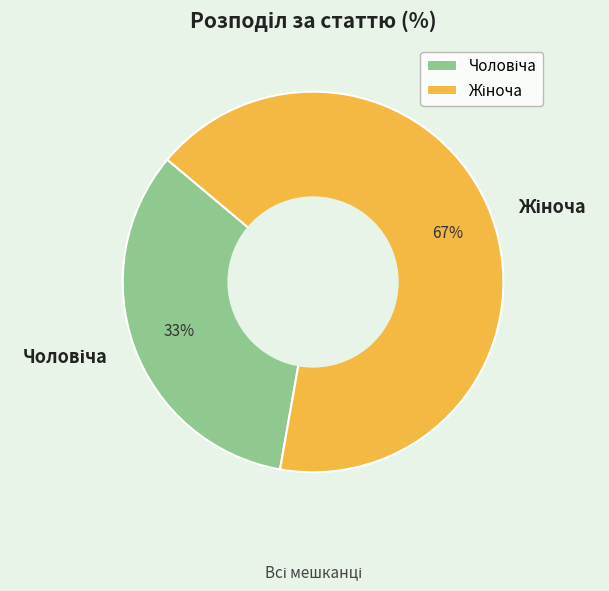

Does any single category account for the majority?

Yes